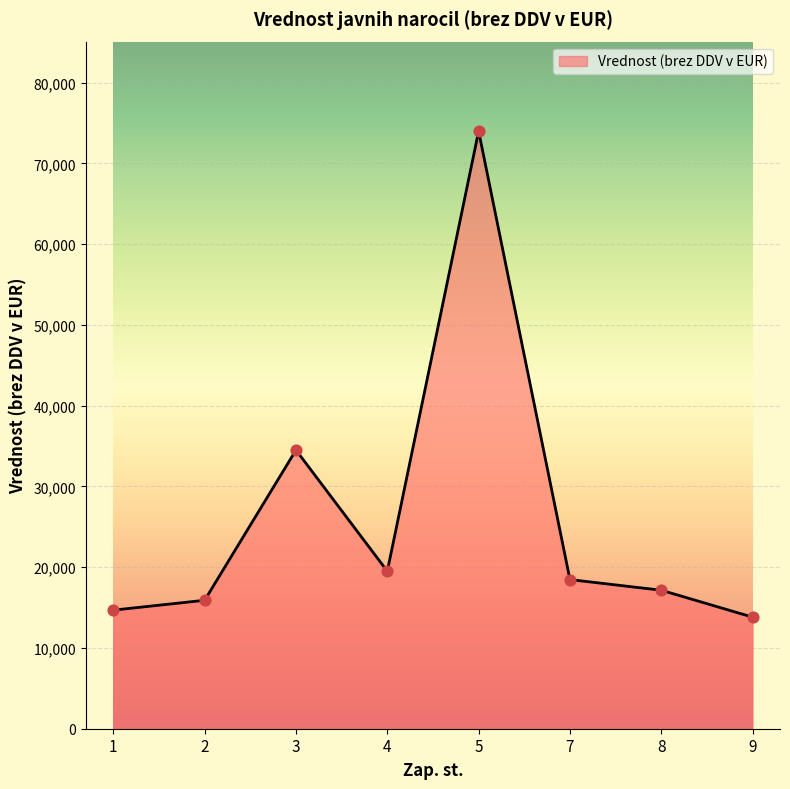

What is the change in value from 3 to 9?

-20686